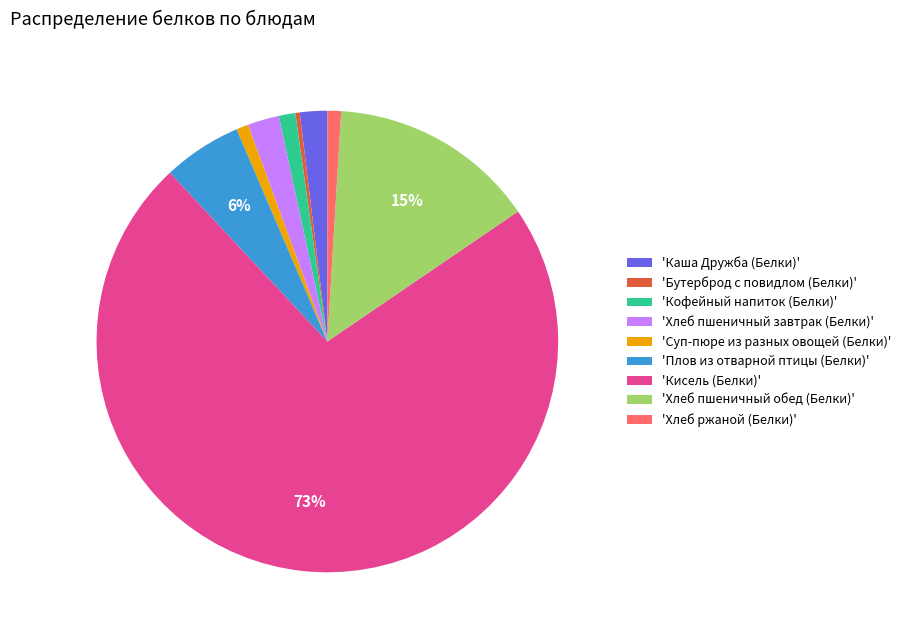

Is there a majority slice in this chart?

Yes